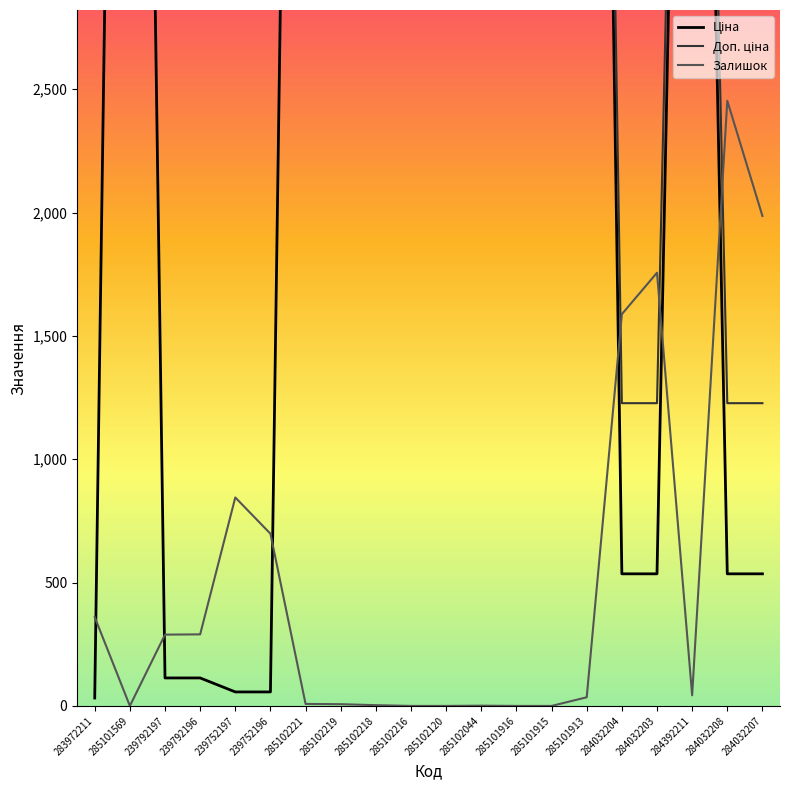

How many lines are shown in the chart?

3